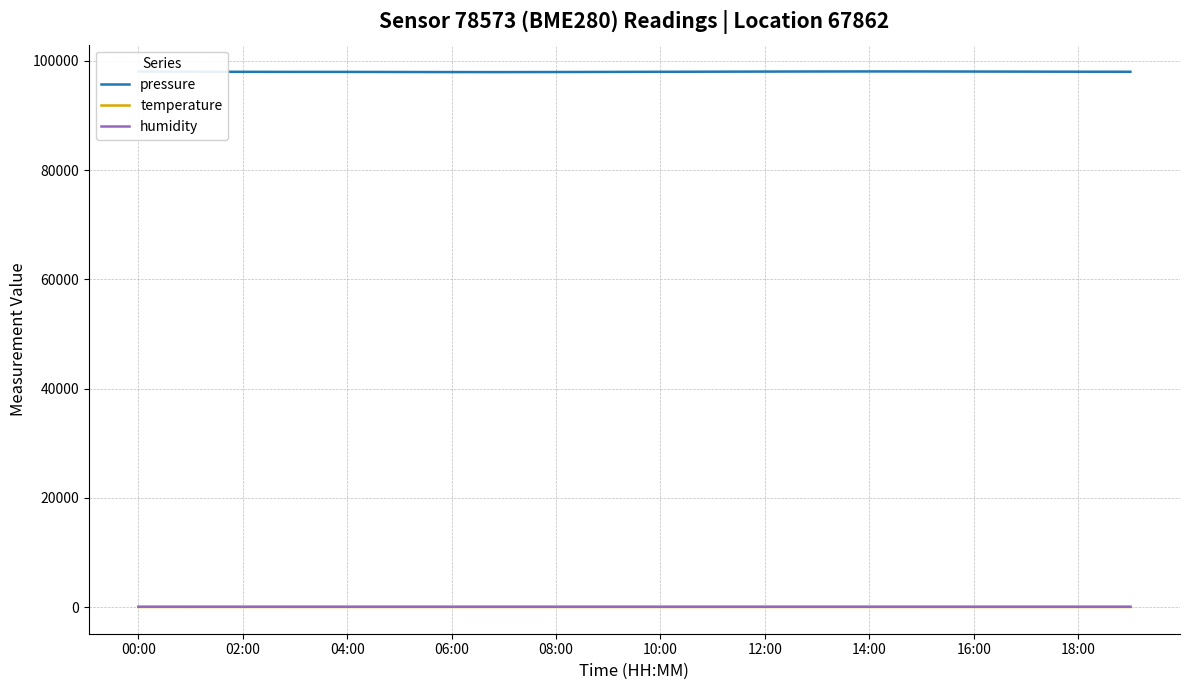

What is the maximum value shown in the chart?

98045.0